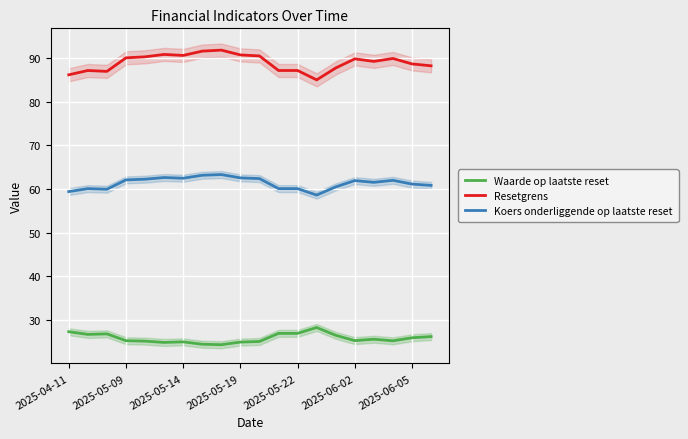

How many interior local valleys does the Resetgrens series have?

4